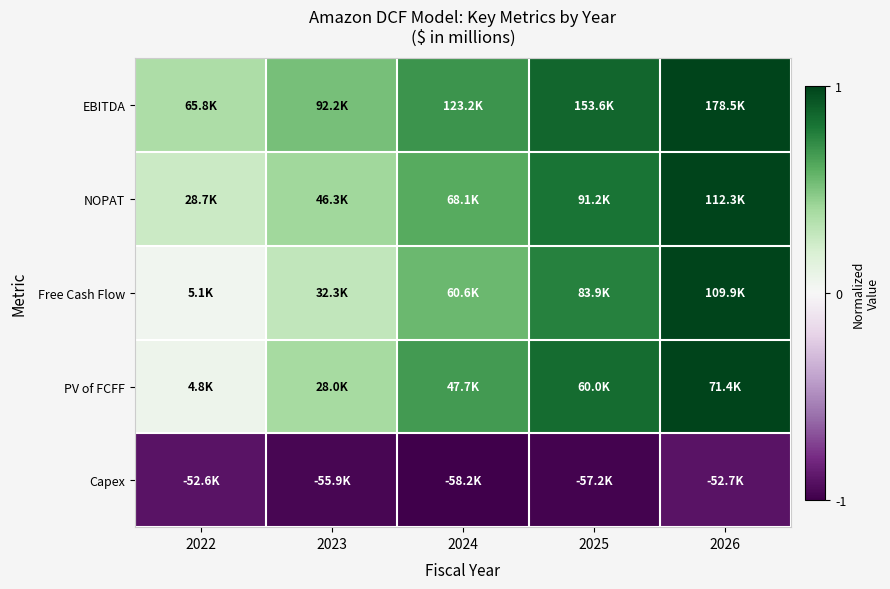

Reading left to right, transcribe all the data shown in this chart.

EBITDA: 2022=0.4	2023=0.5	2024=0.7	2025=0.9	2026=1.0
NOPAT: 2022=0.3	2023=0.4	2024=0.6	2025=0.8	2026=1.0
Free Cash Flow: 2022=0.0	2023=0.3	2024=0.6	2025=0.8	2026=1.0
PV of FCFF: 2022=0.1	2023=0.4	2024=0.7	2025=0.8	2026=1.0
Capex: 2022=-0.9	2023=-1.0	2024=-1.0	2025=-1.0	2026=-0.9